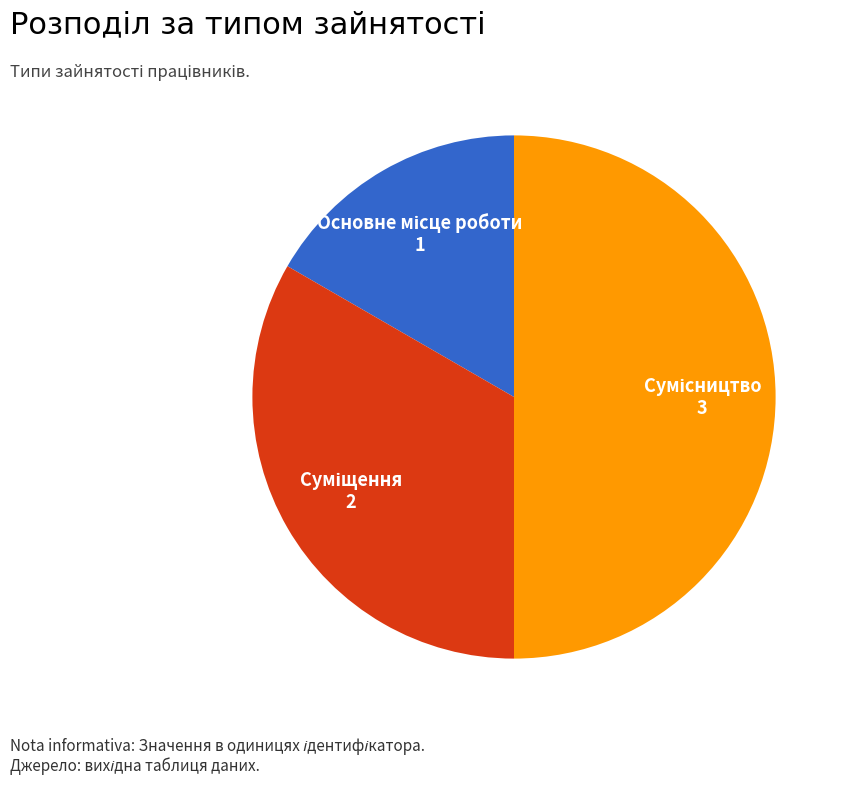

Which slice is the largest?

Сумісництво